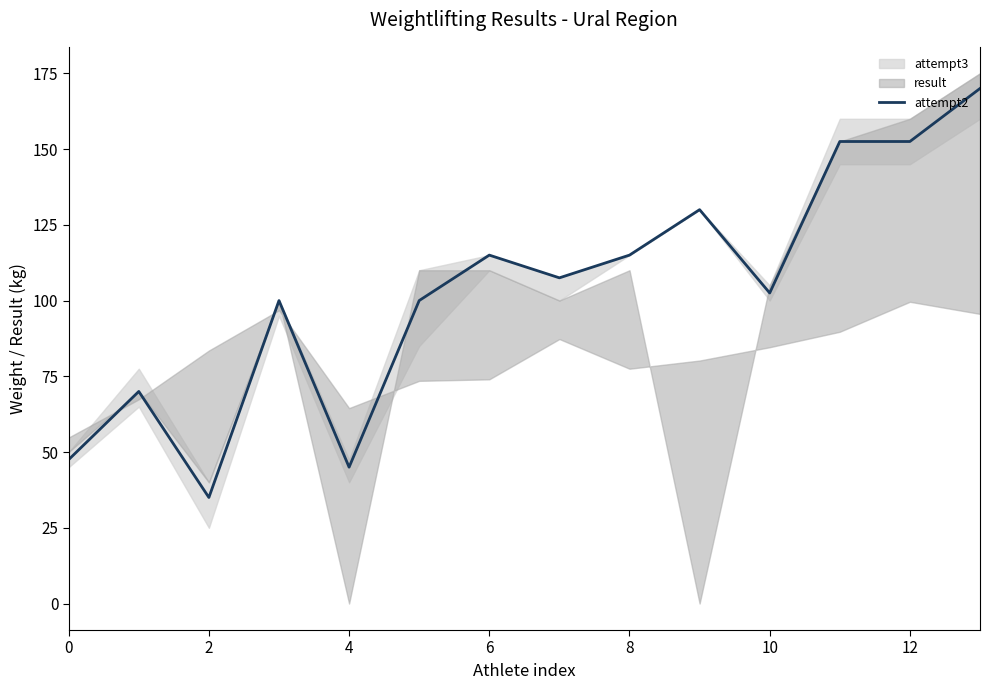

How many interior local valleys (lower than both neighbors) does the data have?

4